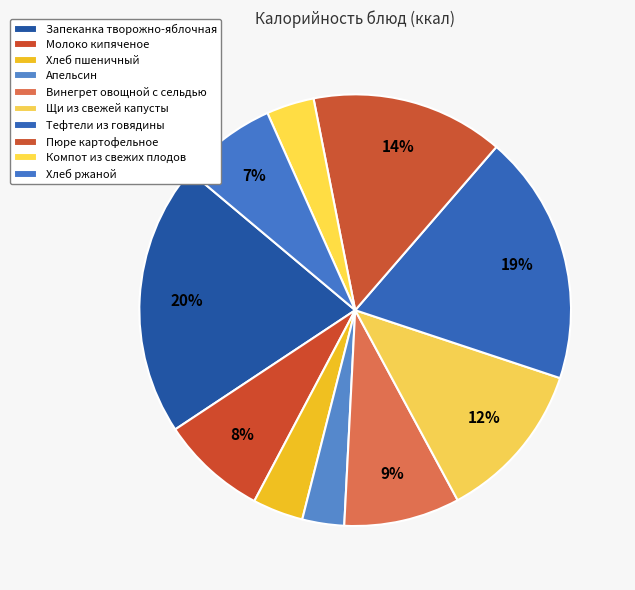

Rank the categories by value from lowest to highest.

Апельсин, Компот из свежих плодов, Хлеб пшеничный, Хлеб ржаной, Молоко кипяченое, Винегрет овощной с сельдью, Щи из свежей капусты, Пюре картофельное, Тефтели из говядины, Запеканка творожно-яблочная